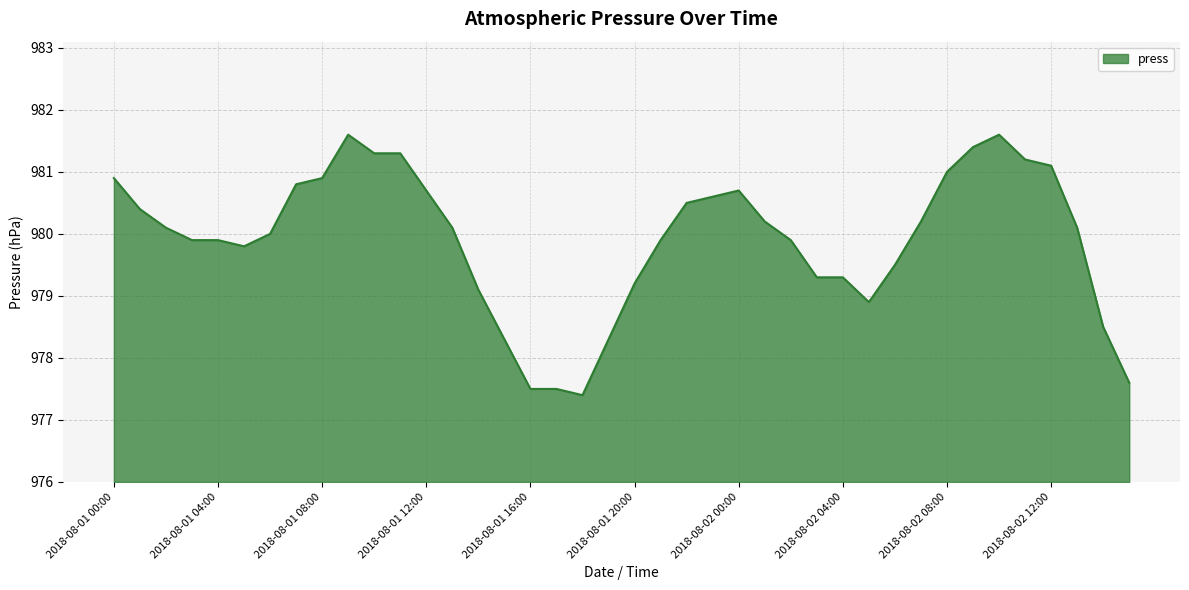

Does the chart have visible grid lines?

Yes